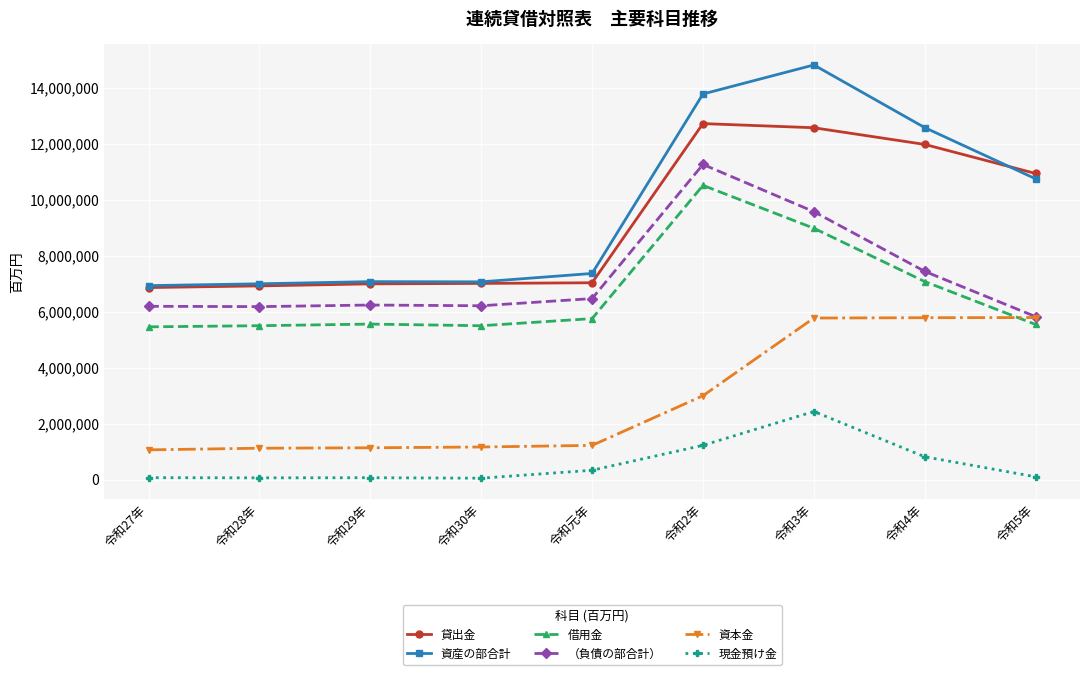

What is the difference between the second highest and second lowest values in the 資本金 series?

4662492